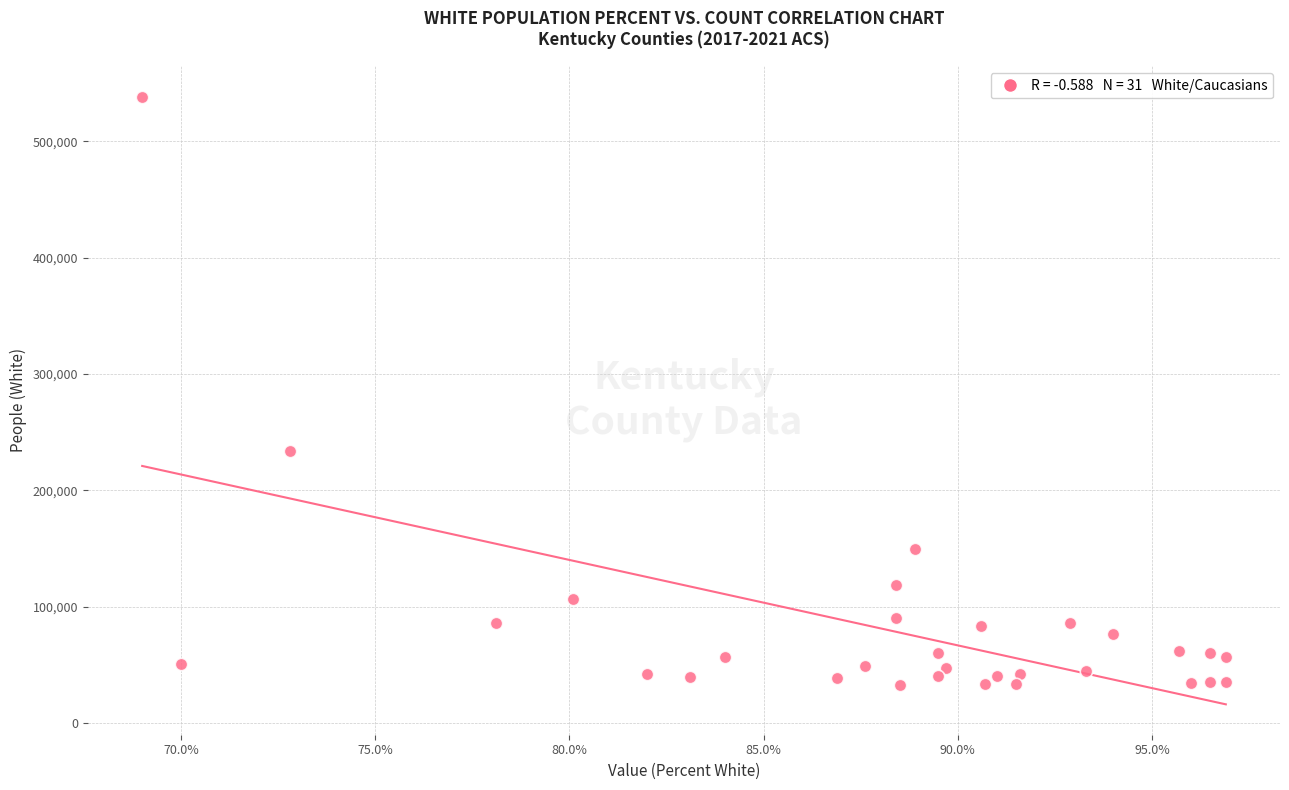

What is the range of Y values (max minus min)?

505856